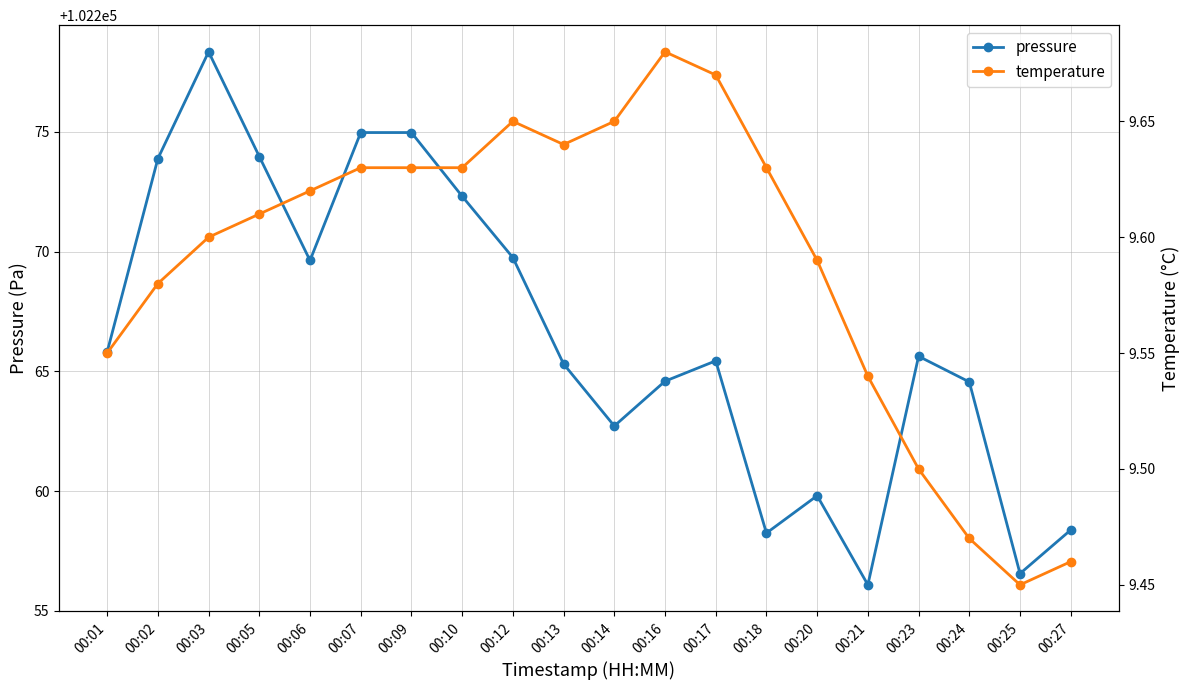

What is the total value across all series at 00:09?

102284.6